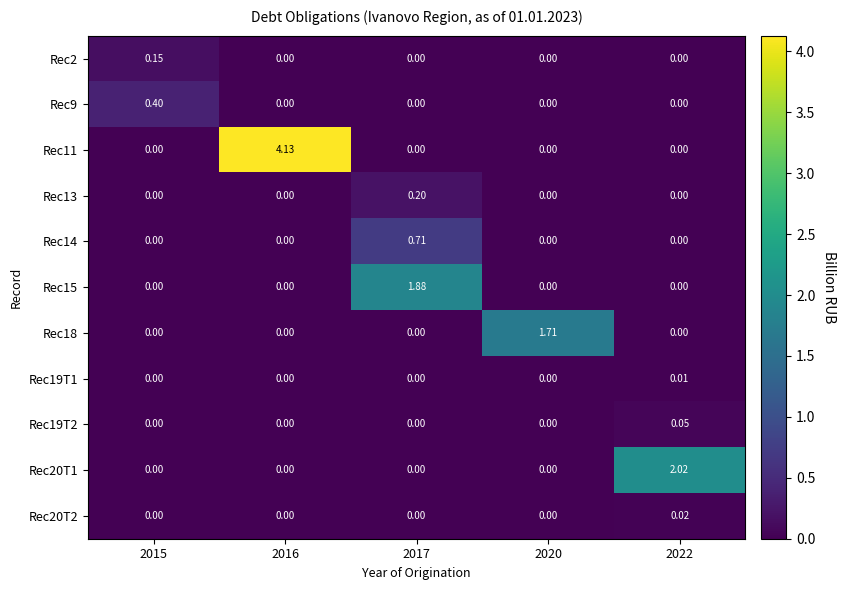

How many series are shown in this chart?

11